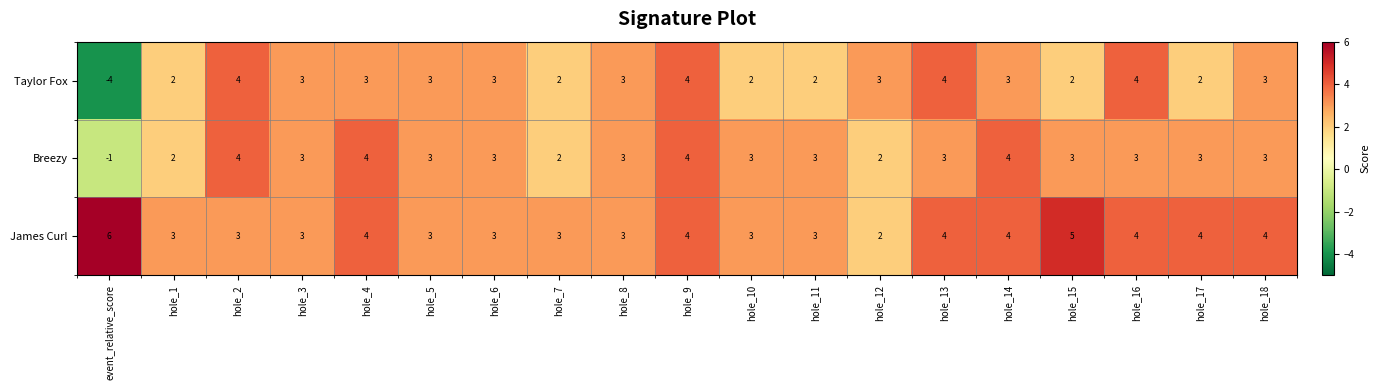

Which series has the largest range (max minus min)?

Taylor Fox